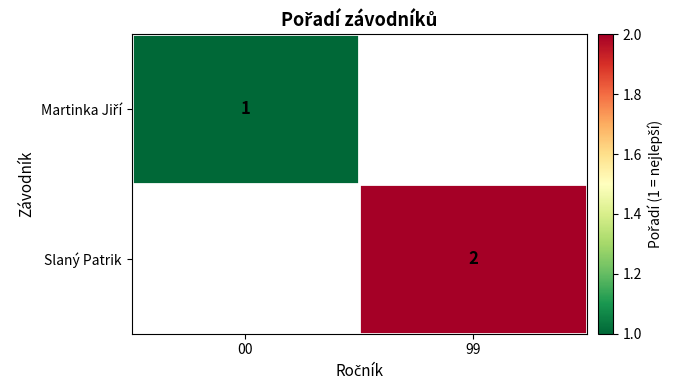

True or false: Slaný Patrik has a value of 2 at 99.

True